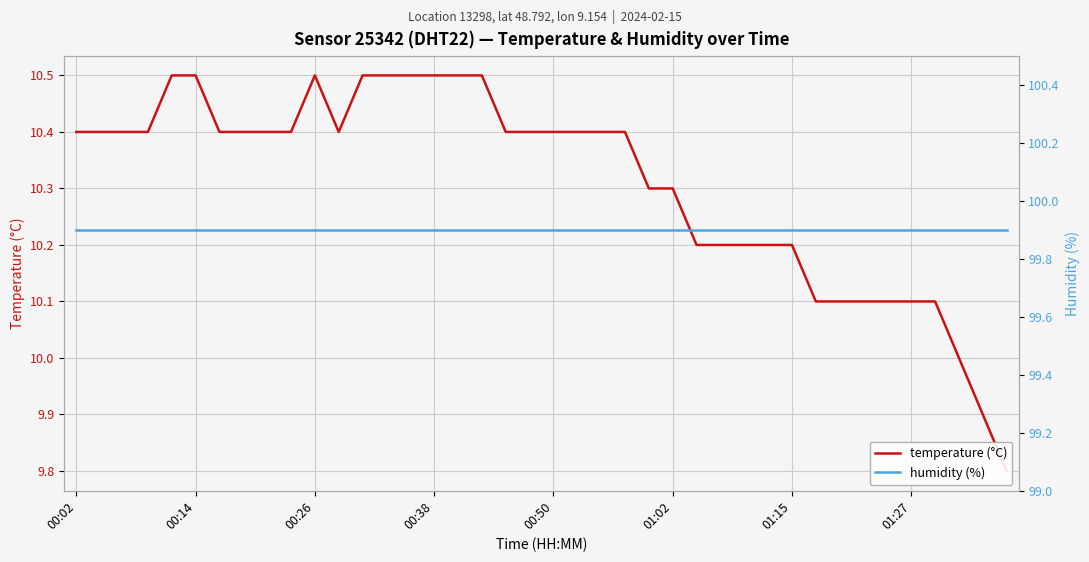

The value of temperature (°C) at 8 is 10.4. True or false?

True